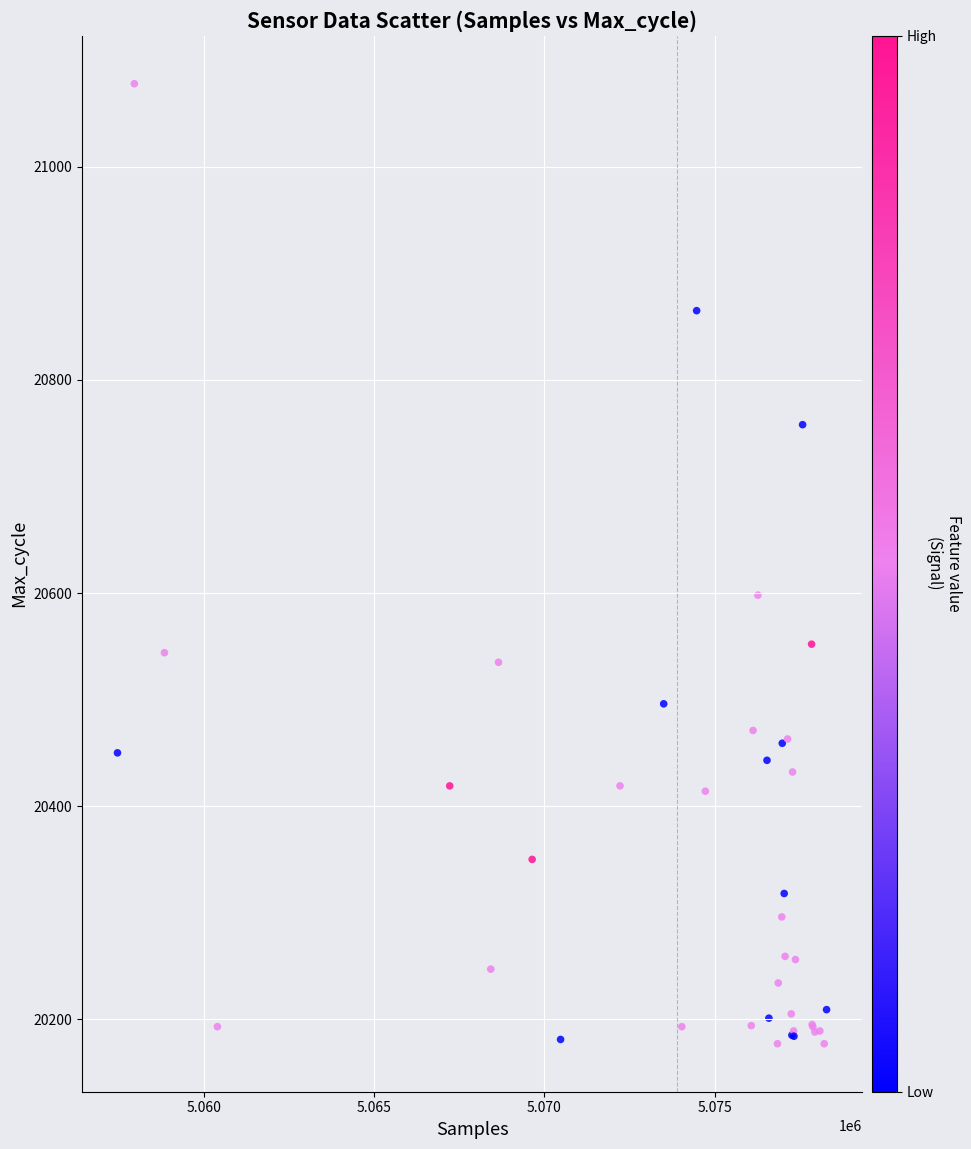

What Y value in the scatter plot is closest to 20627?

20598